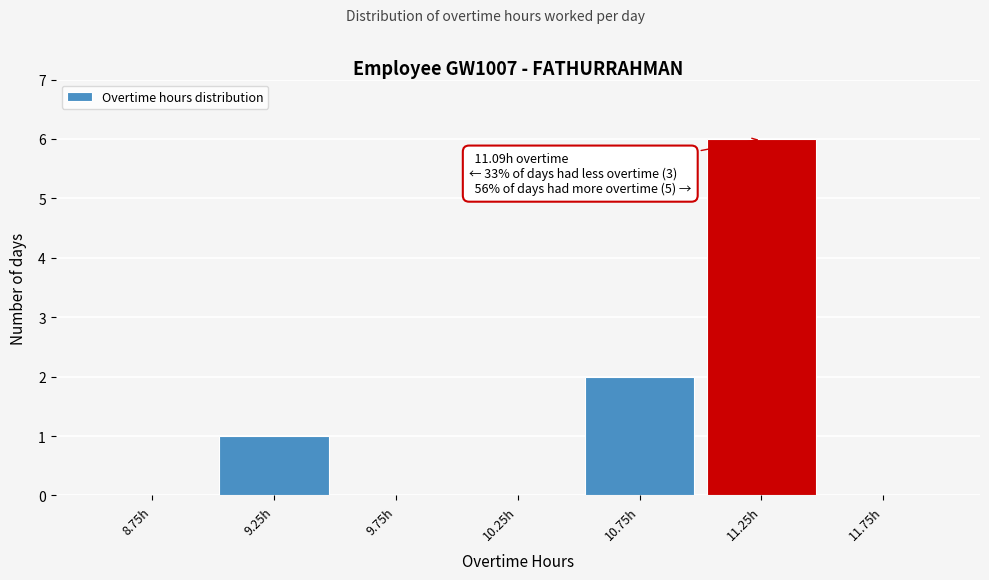

Over which range of the x-axis is the bar tallest?

11.0 to 11.5